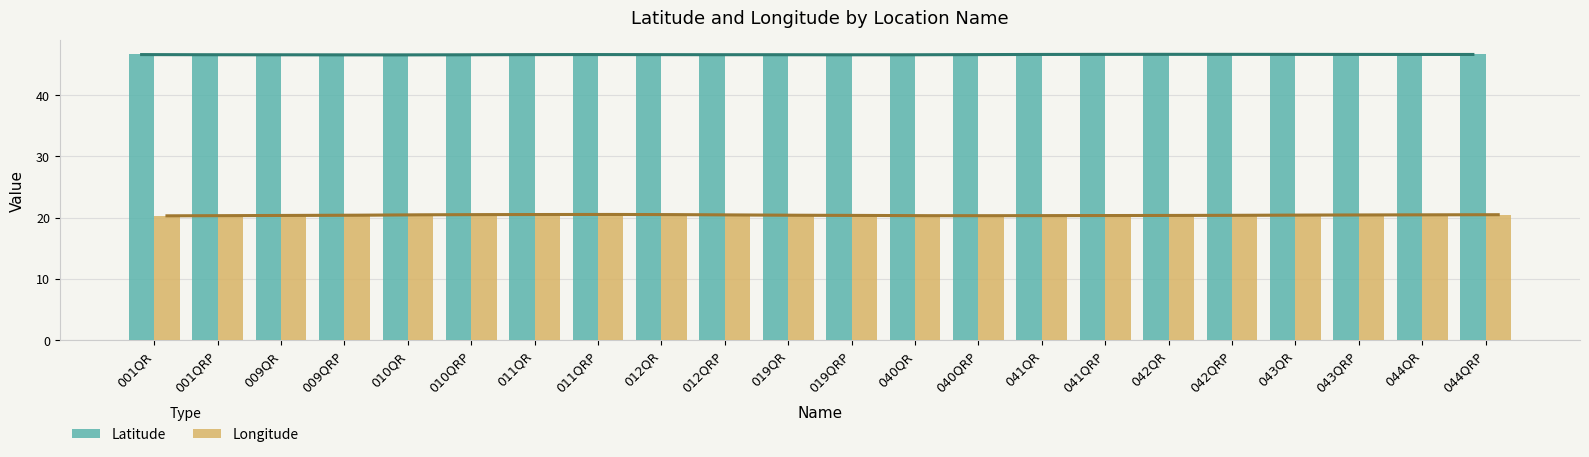

What is the lowest value of the Longitude series?

20.3